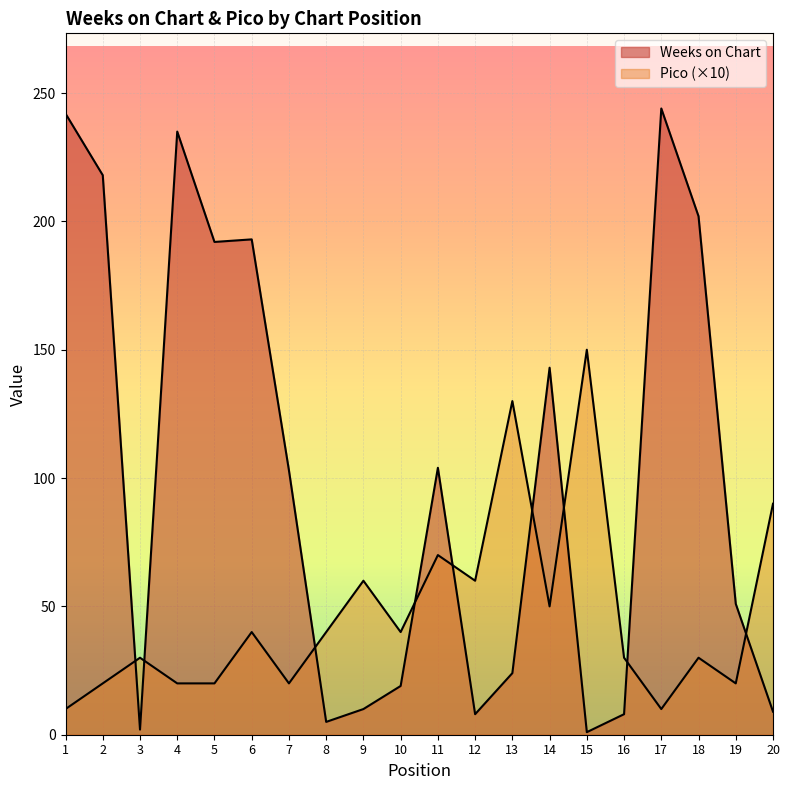

True or false: Weeks on Chart has a value of 242 at 1.

True